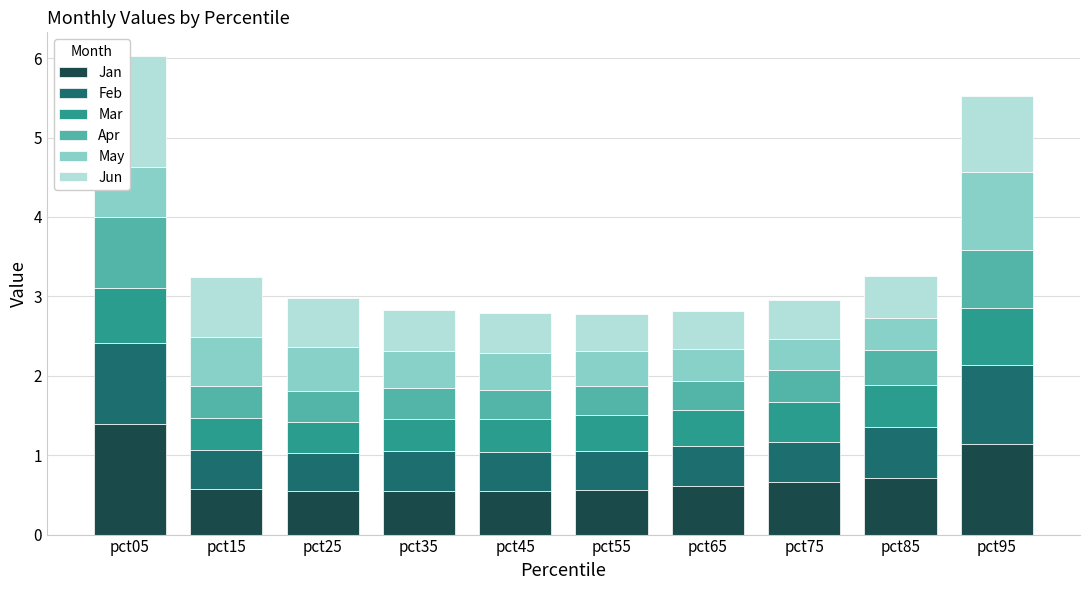

The value of Jan at pct65 is 0.6. True or false?

True